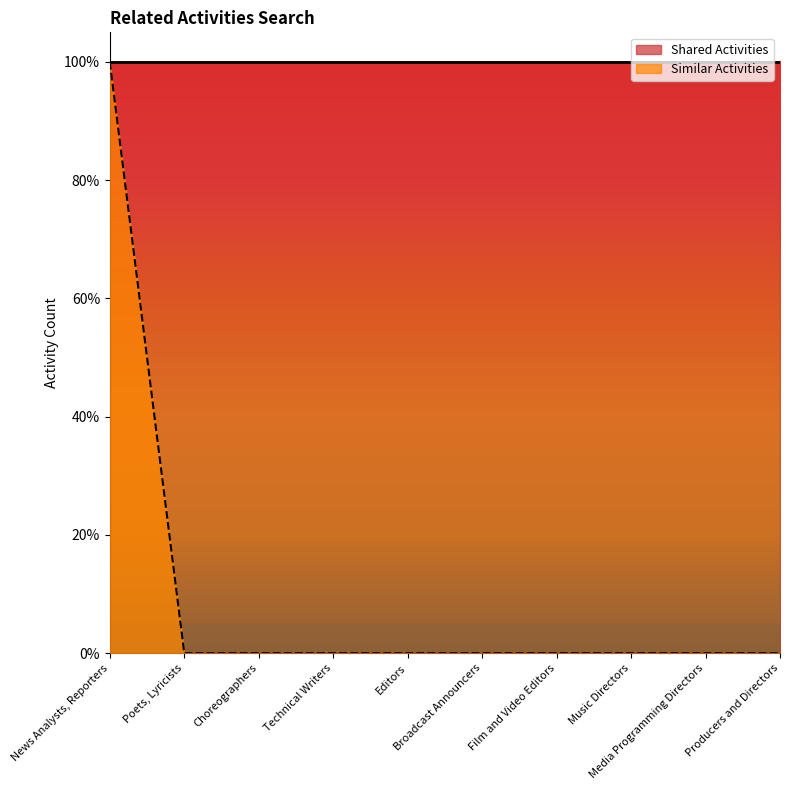

True or false: the data shows 0 at Music Directors.

True